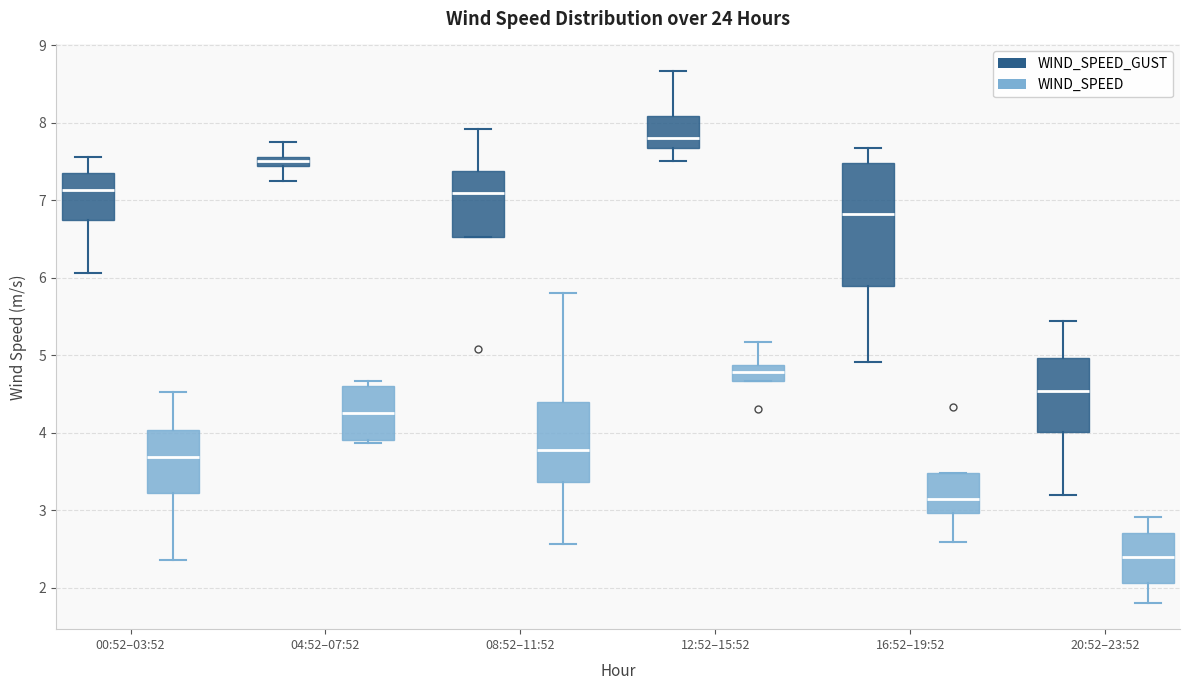

Which box has the lowest median line?

20:52–23:52 (WIND_SPEED)